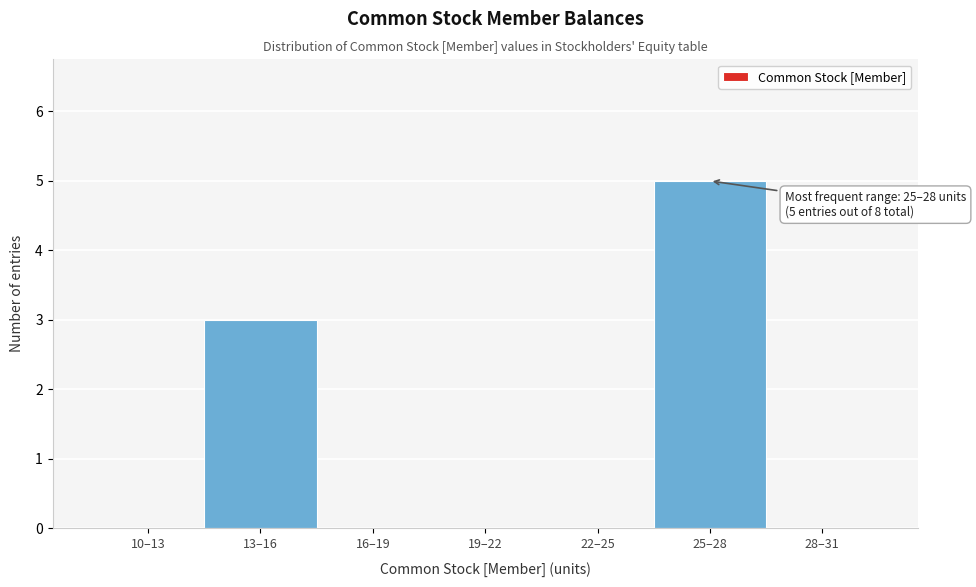

Reading left to right, transcribe all the data shown in this chart.

10–13=0	13–16=3	16–19=0	19–22=0	22–25=0	25–28=5	28–31=0